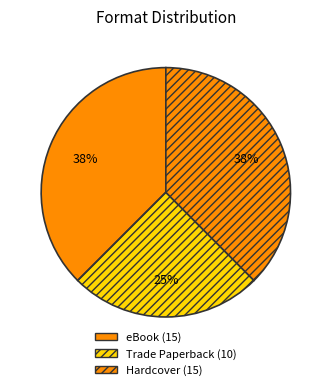

True or false: eBook accounts for 38% of the total.

True